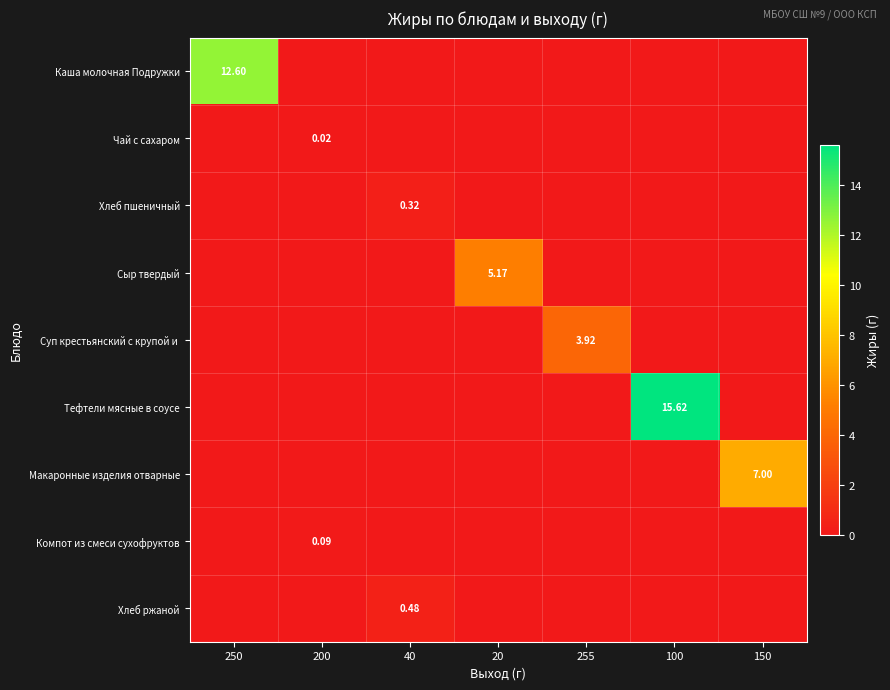

Rank the series by their maximum value, from highest to lowest.

Тефтели мясные в соусе, Каша молочная Подружки, Макаронные изделия отварные, Сыр твердый, Суп крестьянский с крупой и, Хлеб ржаной, Хлеб пшеничный, Компот из смеси сухофруктов, Чай с сахаром